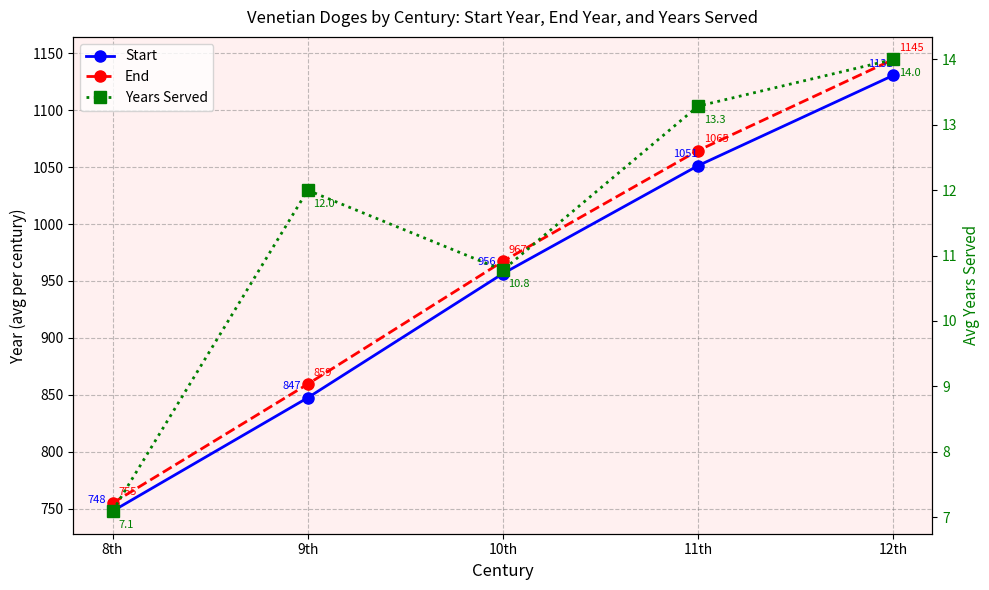

What position from the right is 8th?

5